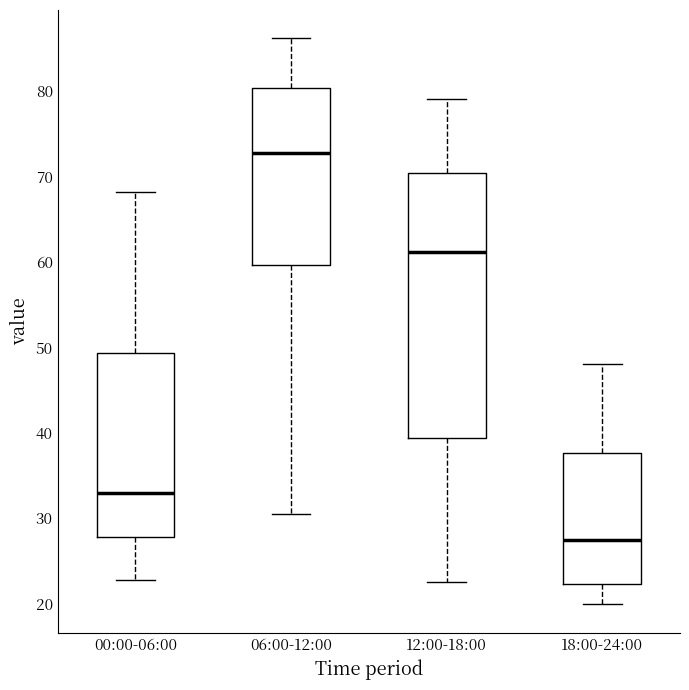

Reading left to right, transcribe this box plot: for each box, give where its median line is, the range the box spans, and where its two whiskers end, as read against the y-axis. The values are not printed on the chart, so give them approximately, as read against the axis.

00:00-06:00: median 33, box 28 to 49, whiskers 23 to 68
06:00-12:00: median 73, box 60 to 80, whiskers 31 to 86
12:00-18:00: median 61, box 39 to 70, whiskers 23 to 79
18:00-24:00: median 27, box 22 to 38, whiskers 20 to 48